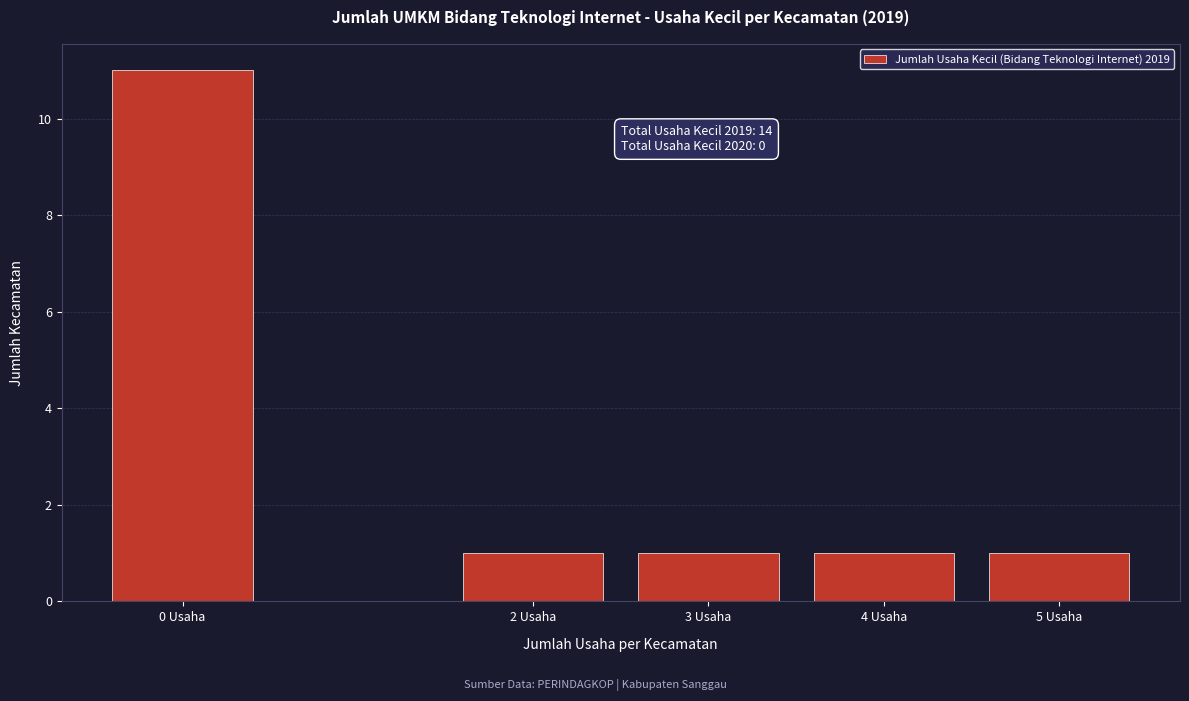

Reading left to right, list all the values displayed in this chart.

0 Usaha=11	2 Usaha=1	3 Usaha=1	4 Usaha=1	5 Usaha=1